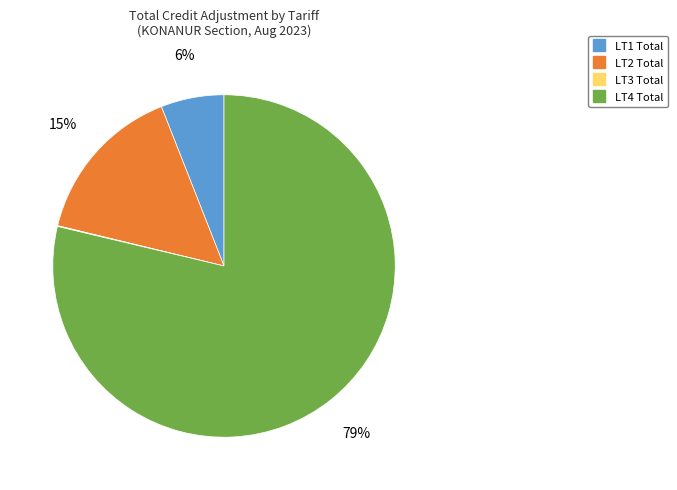

Do LT4 Total and LT1 Total together represent more than half of the pie?

Yes